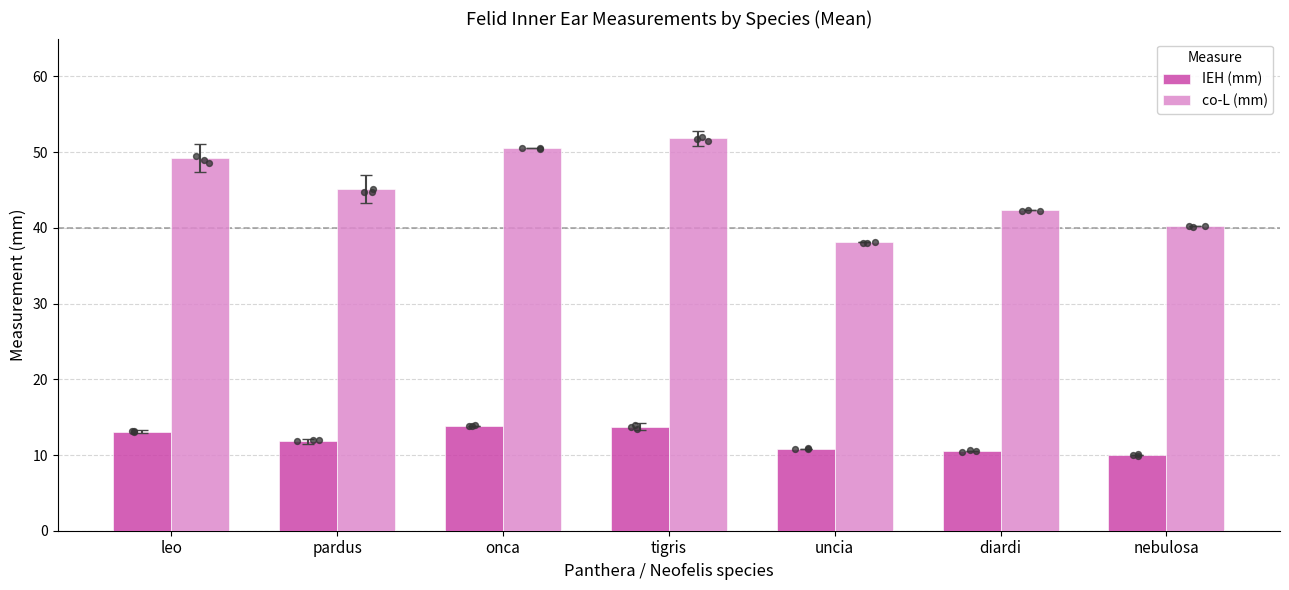

Is the value of IEH (mm) at nebulosa greater than the value of co-L (mm) at pardus?

No